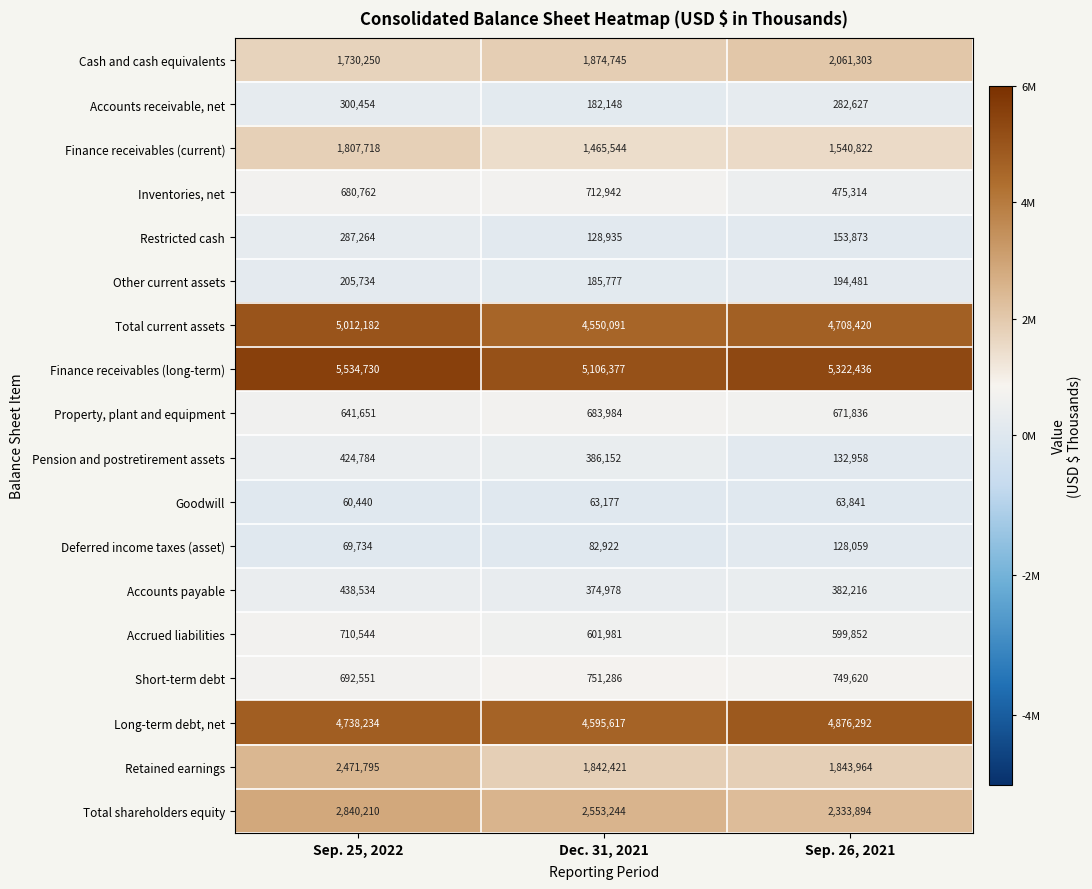

Which series has the largest range (max minus min)?

Retained earnings